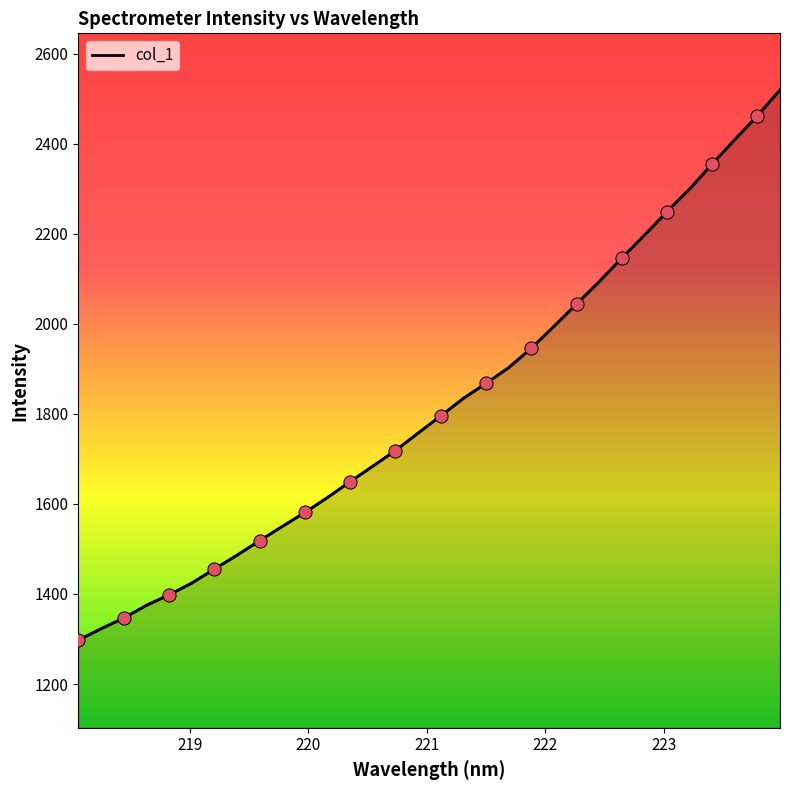

What is the difference between the maximum and minimum values?

1221.8